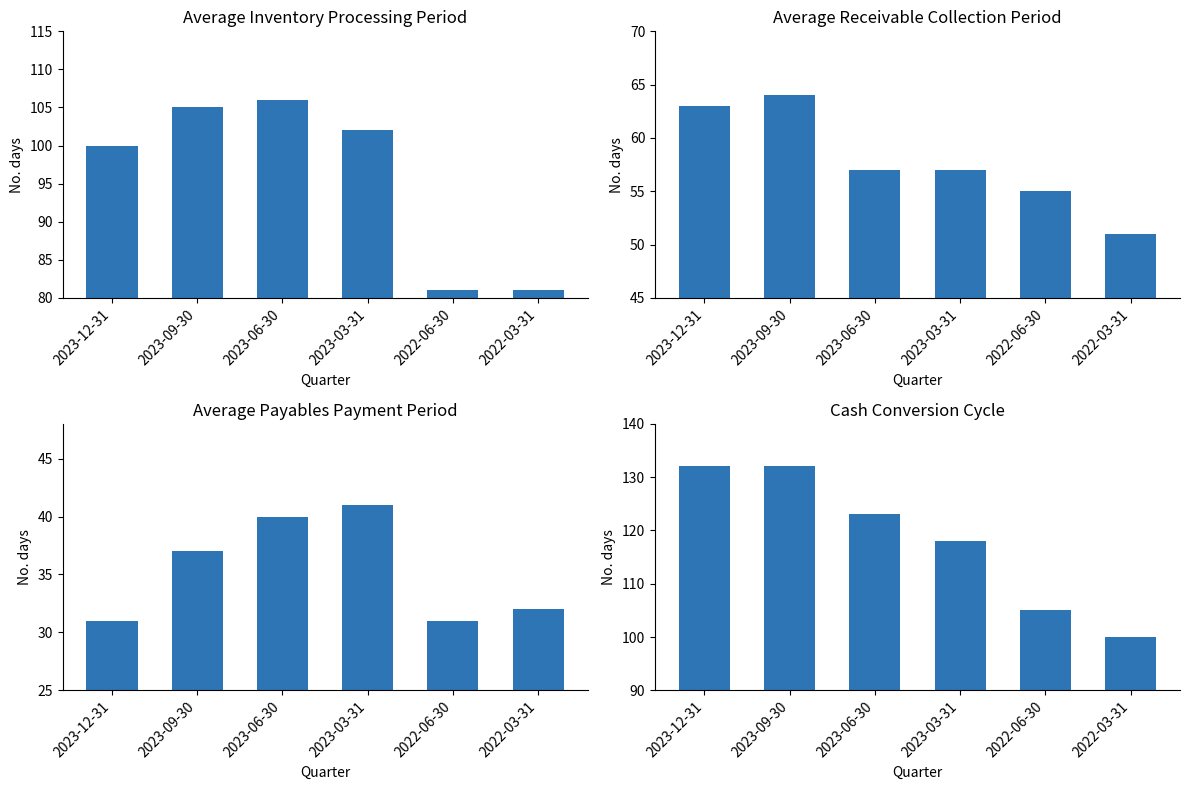

Where does the Cash conversion cycle series first go above 123?

2023-12-31